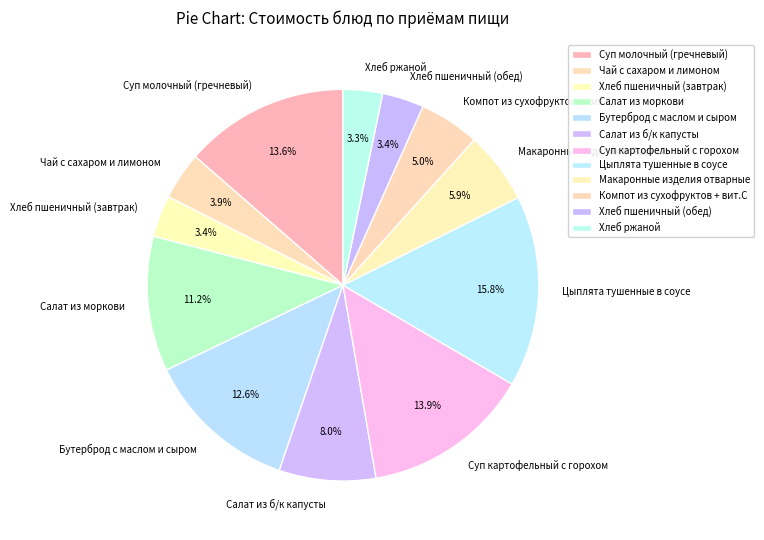

Which has a higher value, Салат из моркови or Суп картофельный с горохом?

Суп картофельный с горохом